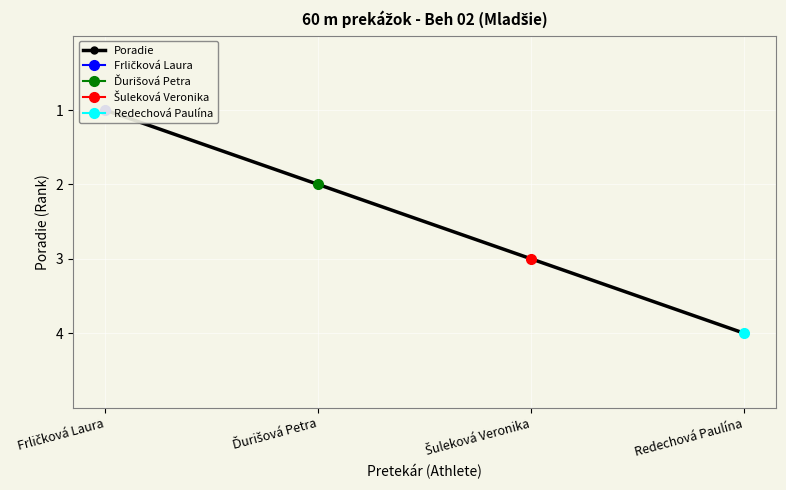

List the labels in order of value, smallest first.

Frličková Laura, Ďurišová Petra, Šuleková Veronika, Redechová Paulína